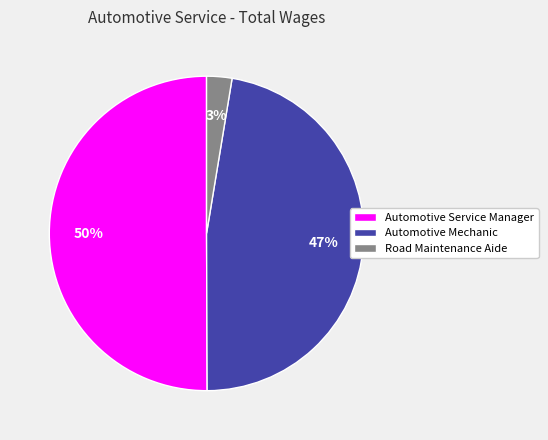

To the nearest percent, what percentage of the pie is Automotive Service Manager?

50%